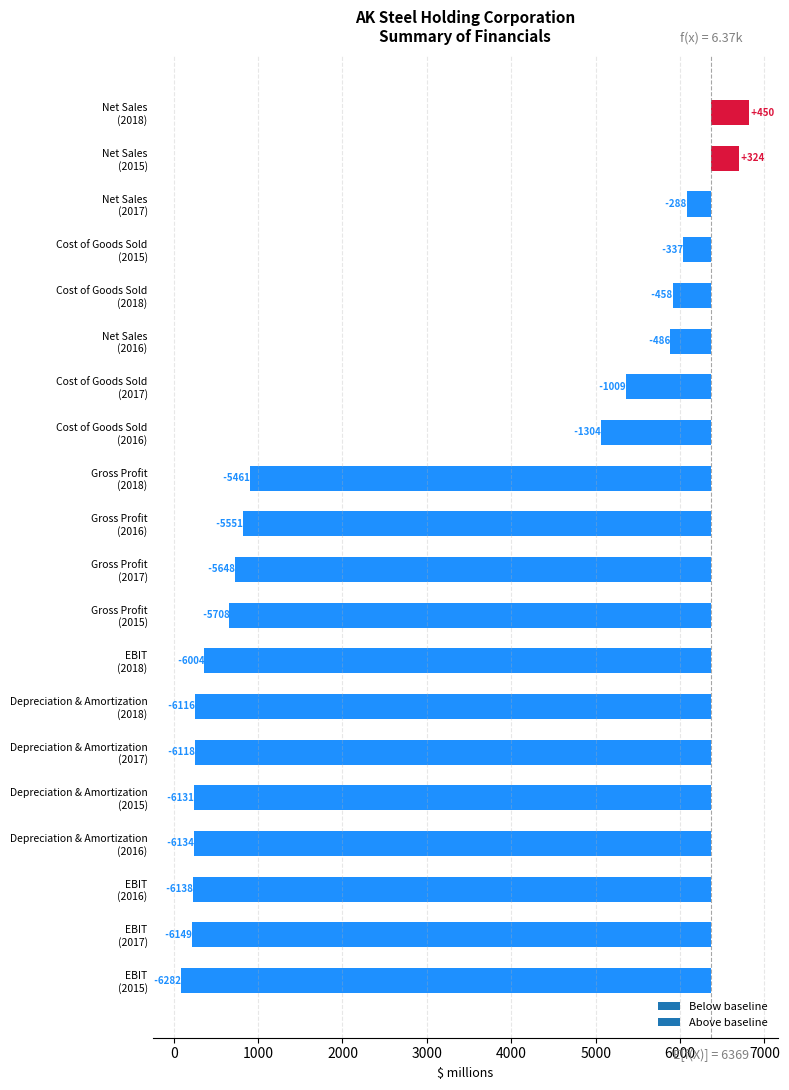

Reading left to right, what are all the values shown in this chart?

Net Sales: 2015=6692.9	2016=5882.5	2017=6080.5	2018=6818.2
Cost of Goods Sold: 2015=6032.0	2016=5064.7	2017=5359.7	2018=5911.0
Gross Profit: 2015=660.9	2016=817.8	2017=720.8	2018=907.2
EBIT: 2015=86.7	2016=230.2	2017=220.0	2018=364.4
Depreciation & Amortization: 2015=237.2	2016=235.0	2017=250.1	2018=252.2